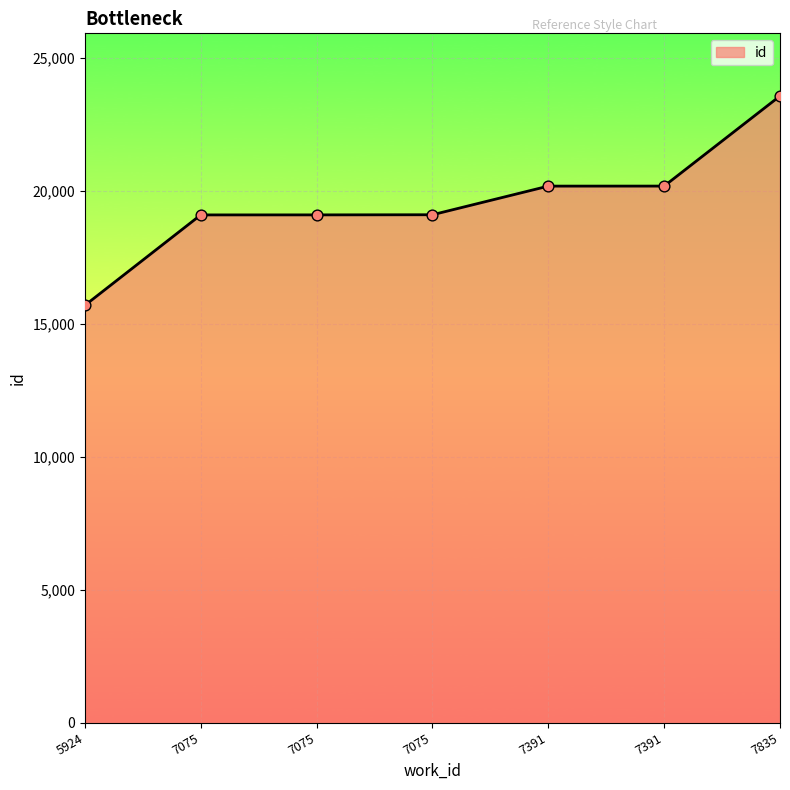

What is the change in value from 5924 to 7391?

+4487